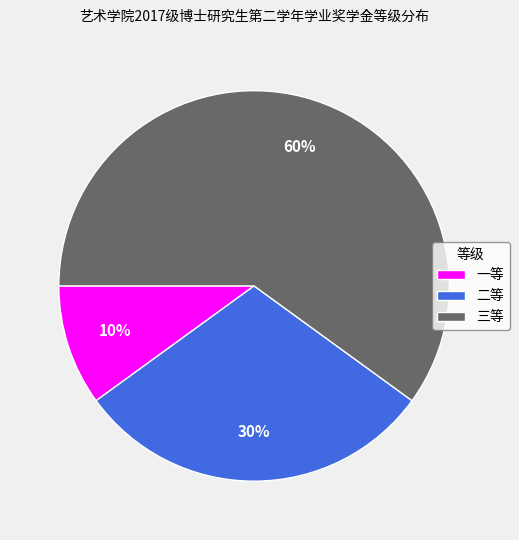

Which slice is the largest?

三等